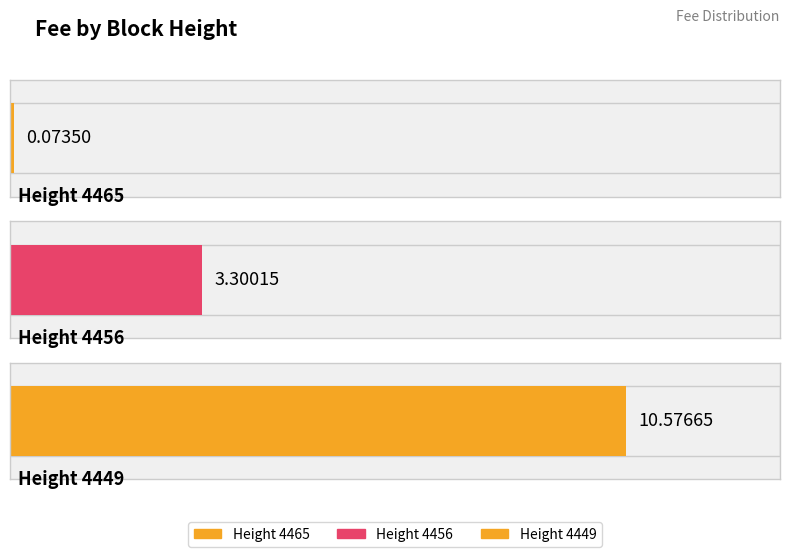

What is the difference between the values at 4449 and 4456?

7.3